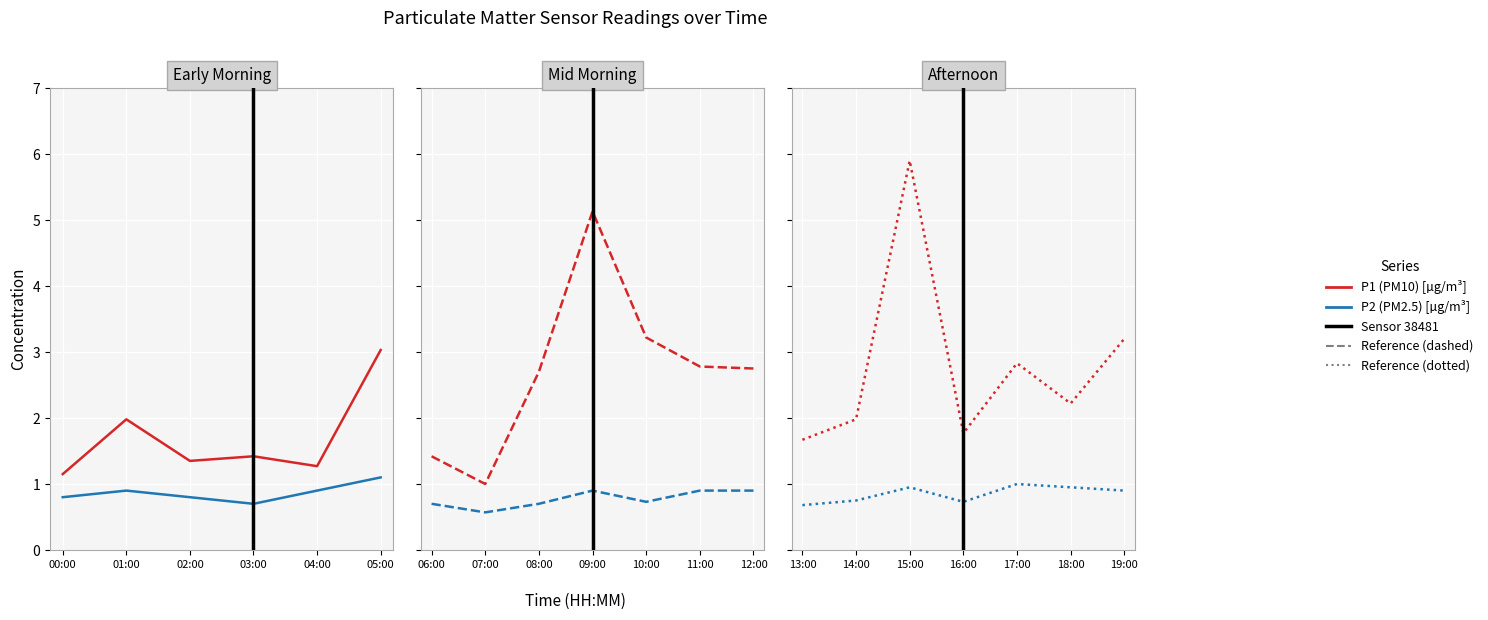

What is the approximate value of P1 (PM10) [µg/m³] at 14:00?

2.0